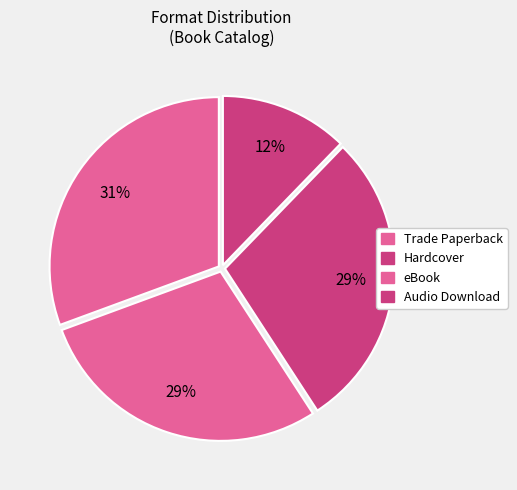

How many segments does this pie chart have?

4